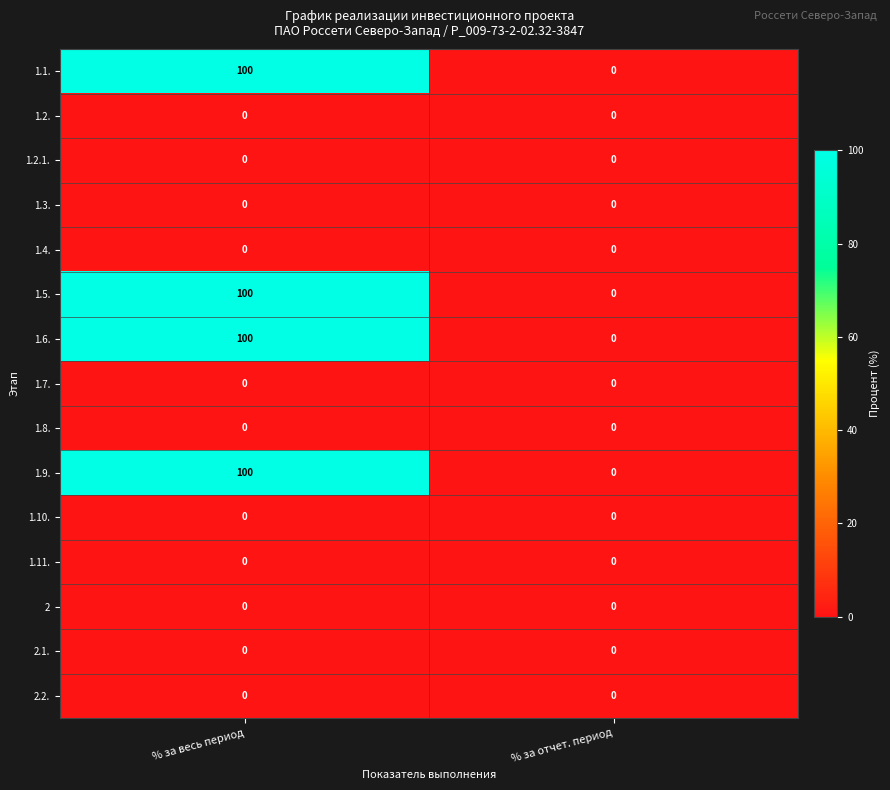

At how many categories does at least one series exceed 35?

1